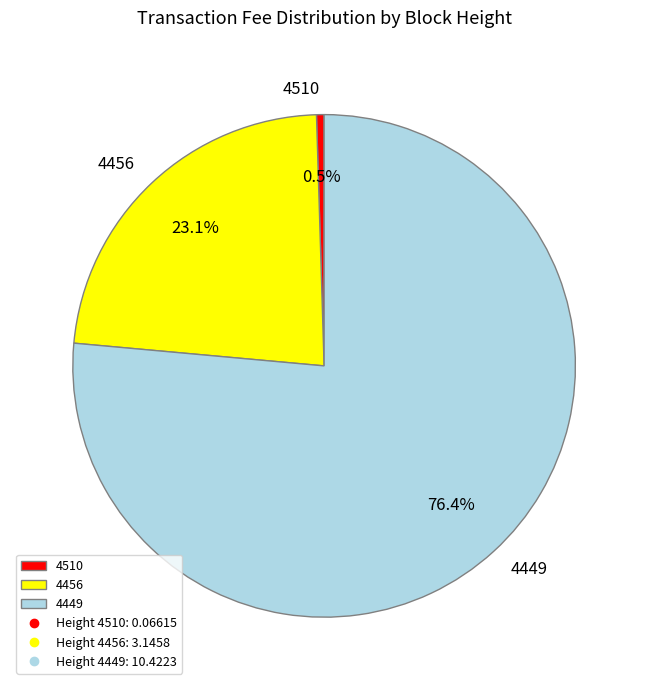

Rank the categories by value from highest to lowest.

4449, 4456, 4510